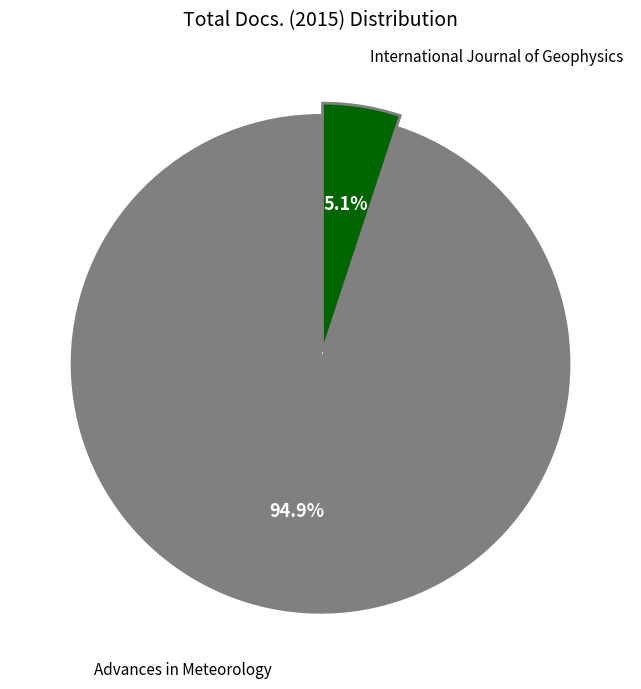

What is the smallest slice in the pie chart?

International Journal of Geophysics